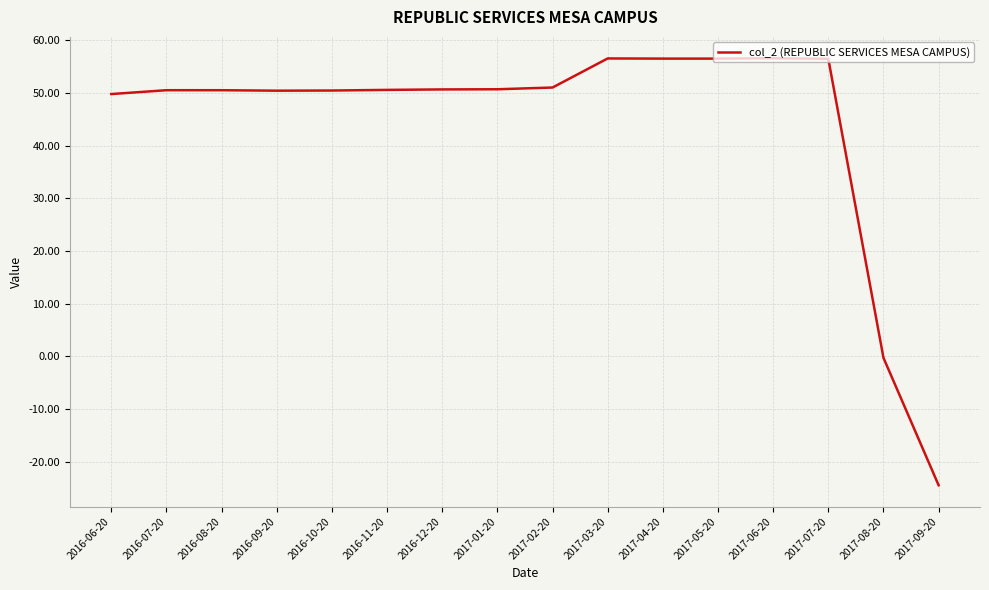

Does the chart have visible grid lines?

Yes